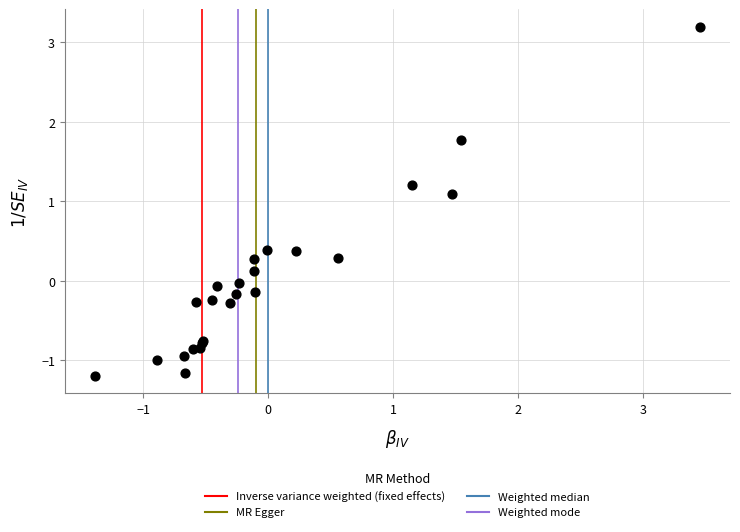

What Y value in the scatter plot is closest to 1?

1.1